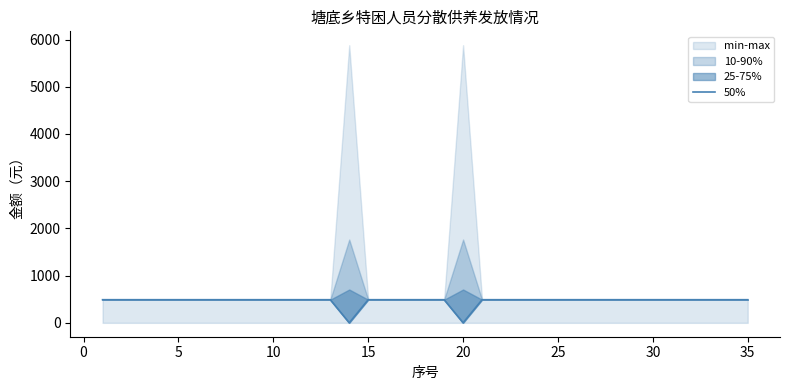

What is the value of the 6th point from the left?

490